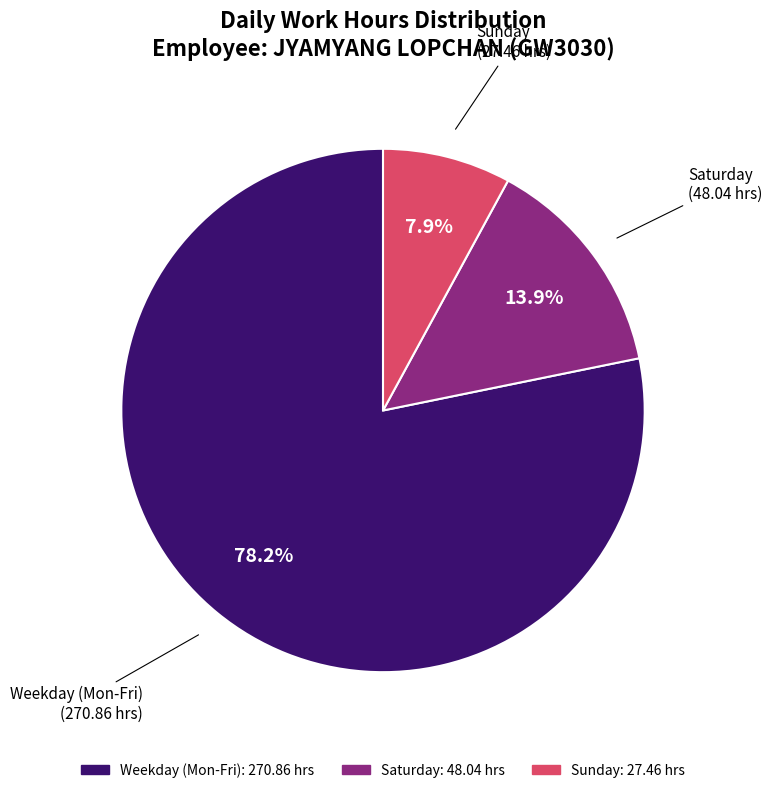

Is there any slice that represents more than half of the pie?

Yes